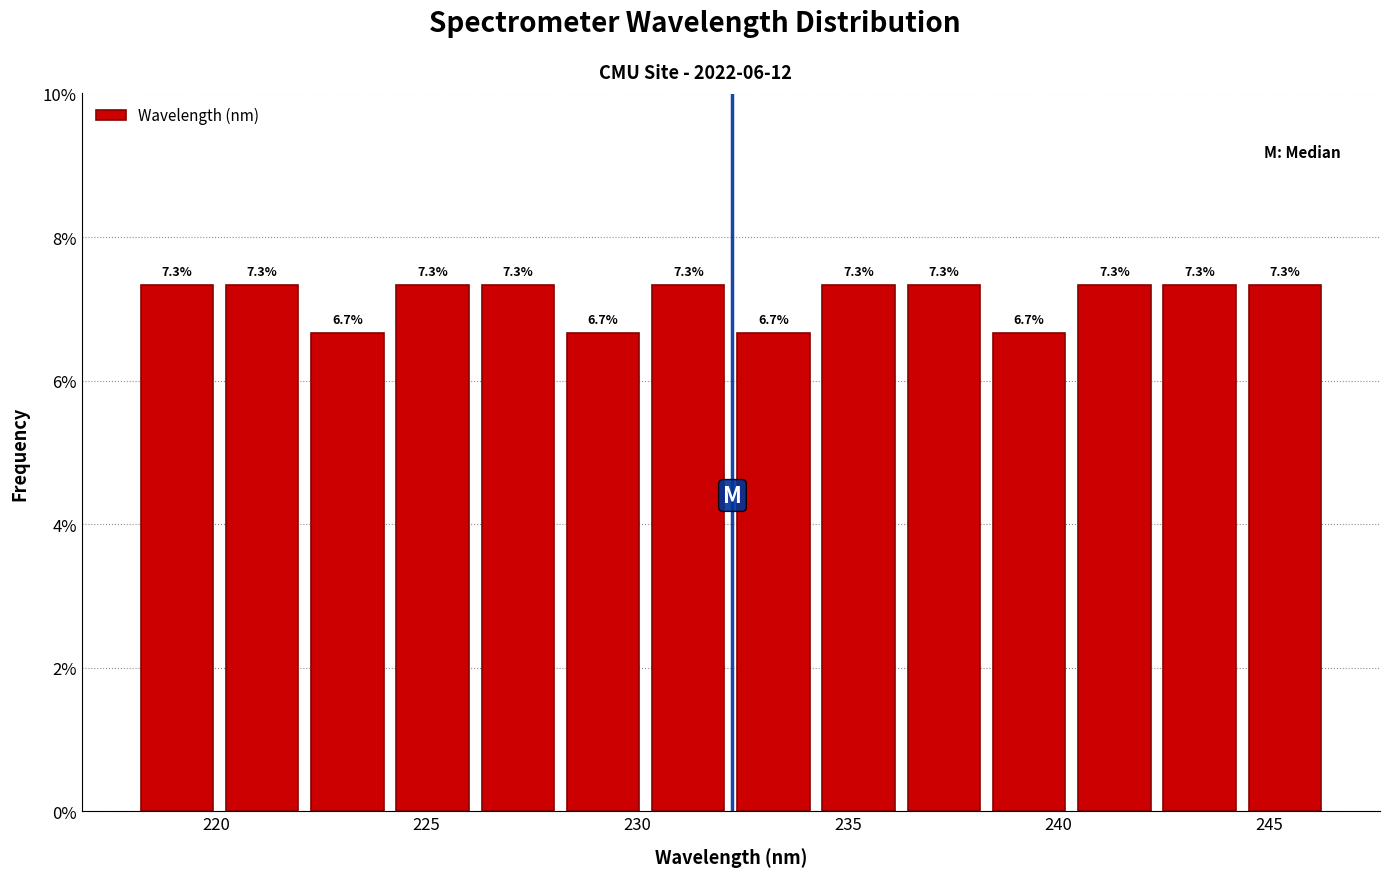

Reading left to right, transcribe this chart: for each bar, give the range it covers on the x-axis and its height. The bar edges are not printed on the chart, so give them approximately, as read against the axis.

218.0 to 220.0: 7.3
220.0 to 222.0: 7.3
222.0 to 224.0: 6.7
224.0 to 226.0: 7.3
226.0 to 228.0: 7.3
228.0 to 230.0: 6.7
230.0 to 232.0: 7.3
232.0 to 234.0: 6.7
234.0 to 236.5: 7.3
236.5 to 238.5: 7.3
238.5 to 240.5: 6.7
240.5 to 242.5: 7.3
242.5 to 244.5: 7.3
244.5 to 246.5: 7.3